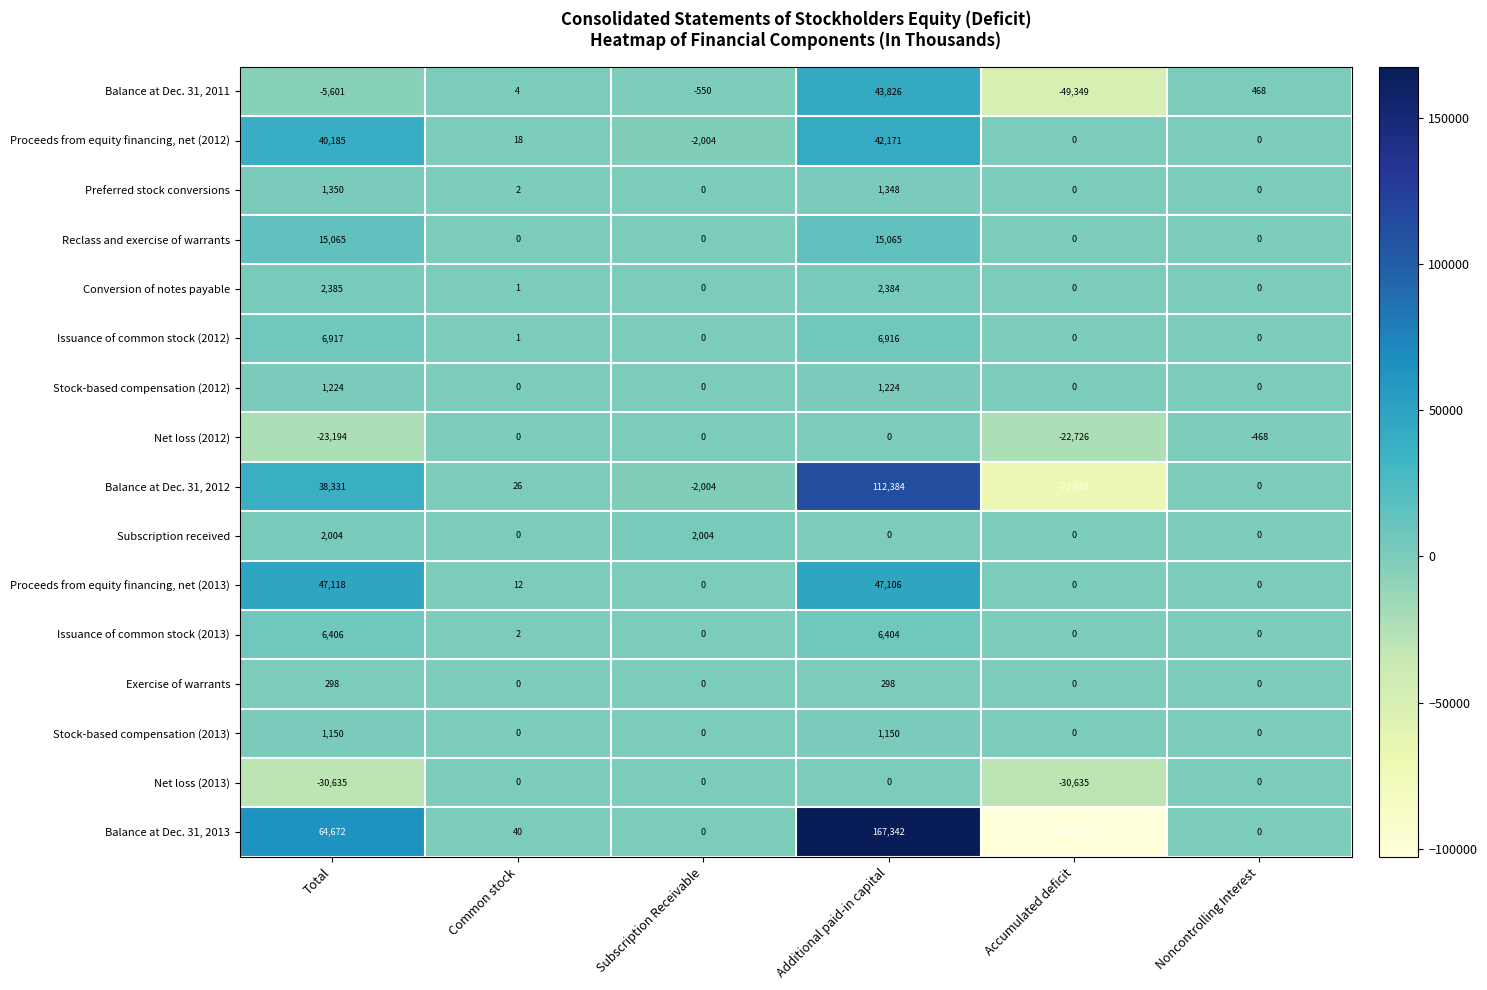

How many distinct data groups are displayed?

16